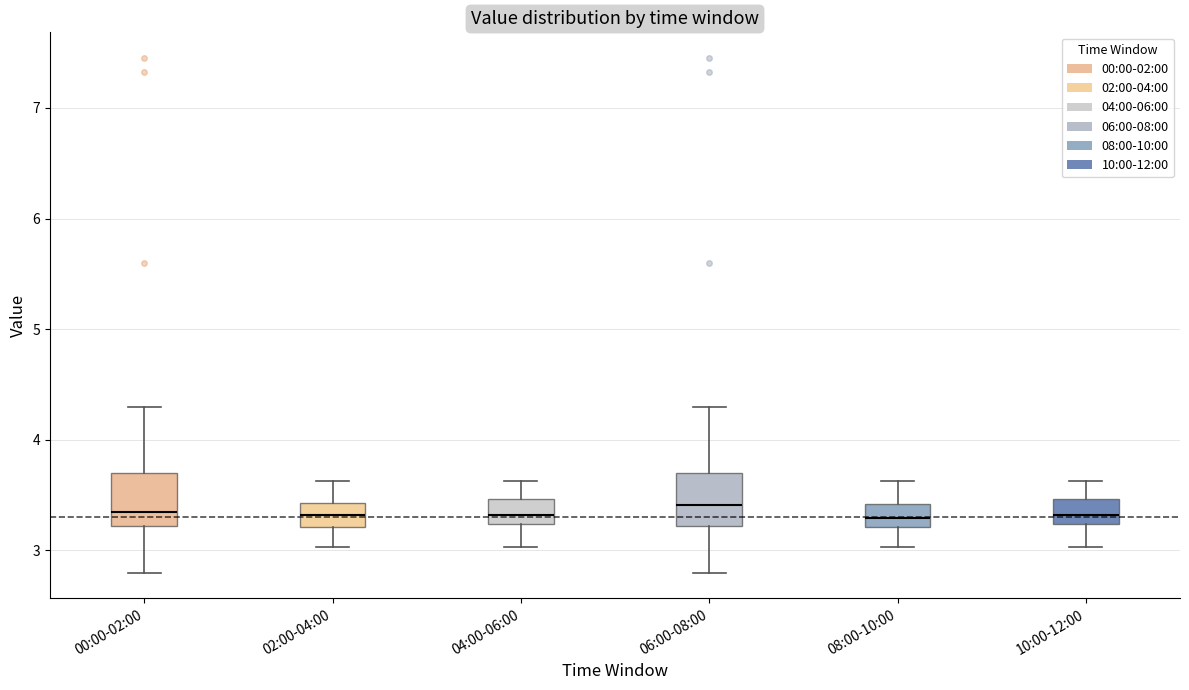

Where is the upper edge of the box for 02:00-04:00 on the y-axis? The values are not printed on the chart, so give them approximately, as read against the axis.

3.4